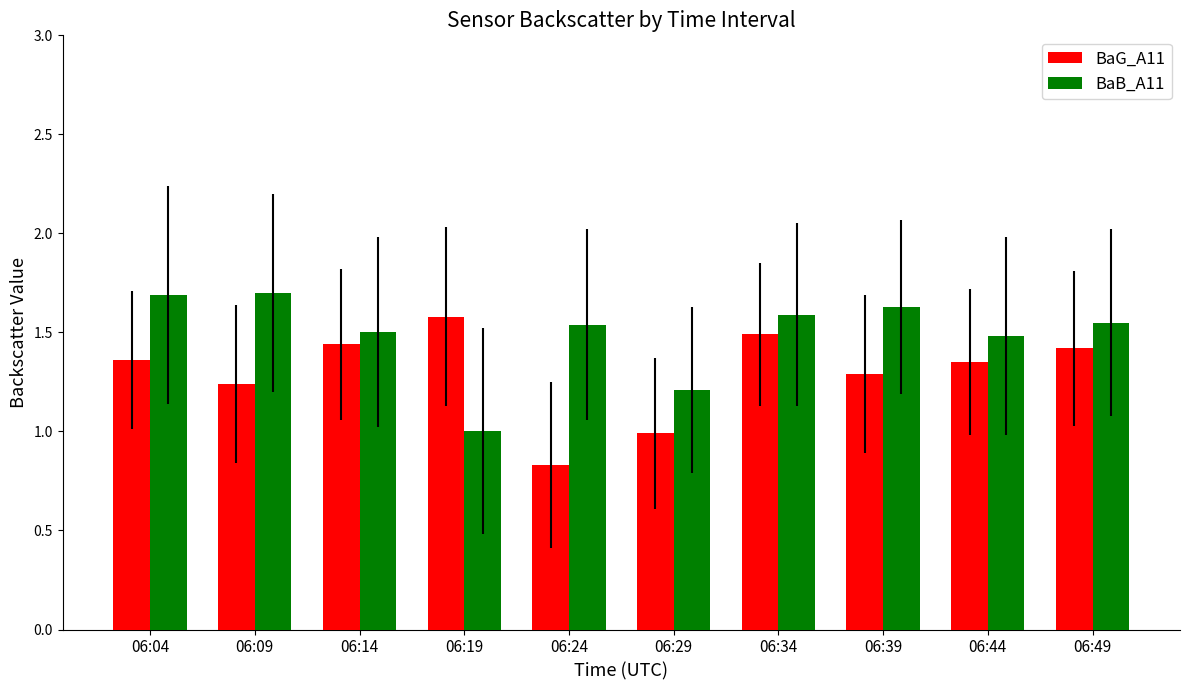

What is the difference between the second highest and minimum values in the BaB_A11 series?

0.7